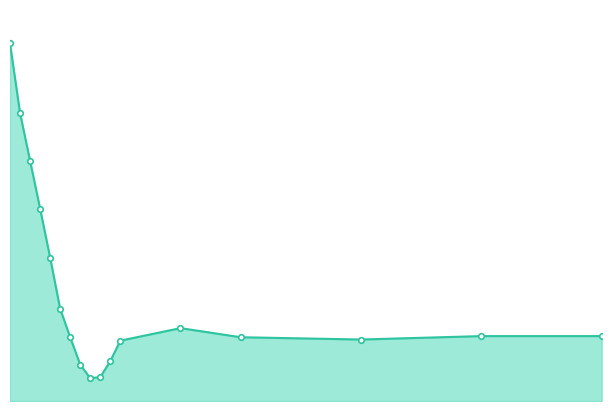

Does the chart have visible grid lines?

No